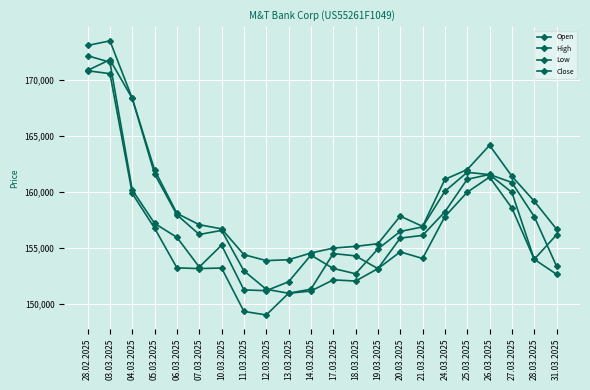

List the labels in order of Low value, smallest first.

12.03.2025, 11.03.2025, 13.03.2025, 14.03.2025, 18.03.2025, 17.03.2025, 31.03.2025, 19.03.2025, 07.03.2025, 10.03.2025, 06.03.2025, 28.03.2025, 21.03.2025, 20.03.2025, 05.03.2025, 24.03.2025, 27.03.2025, 04.03.2025, 25.03.2025, 26.03.2025, 03.03.2025, 28.02.2025